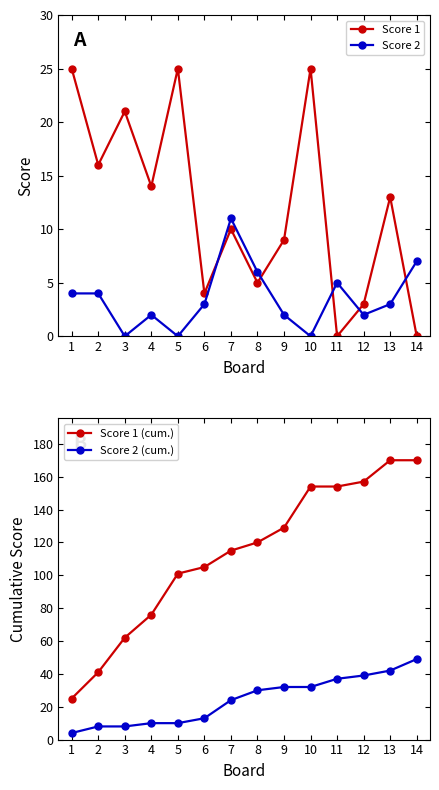

The Score 2 series shows 9 at 8. True or false?

False